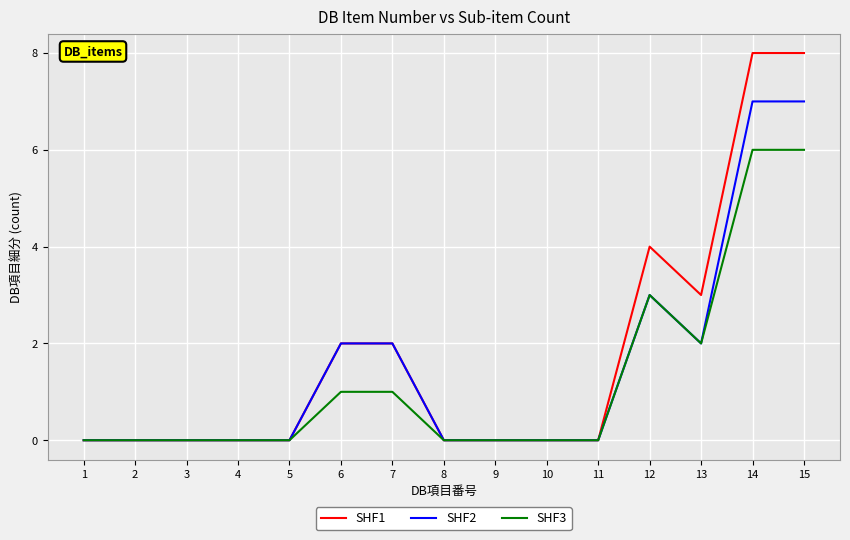

List the series in order of their overall mean, highest first.

SHF1, SHF2, SHF3